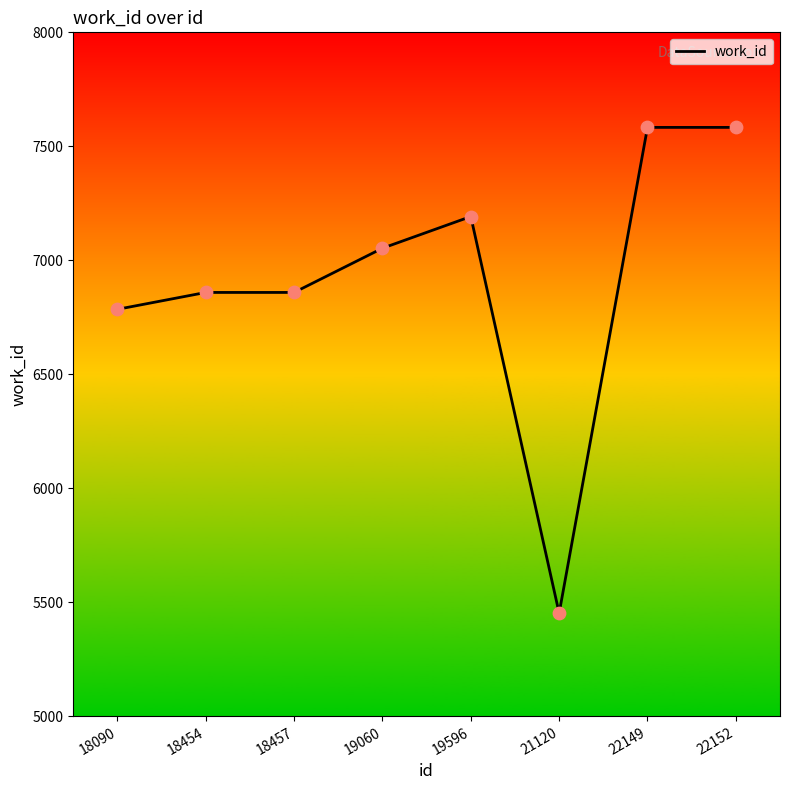

What is the ratio of the value at 18454 to the value at 22152?

0.9